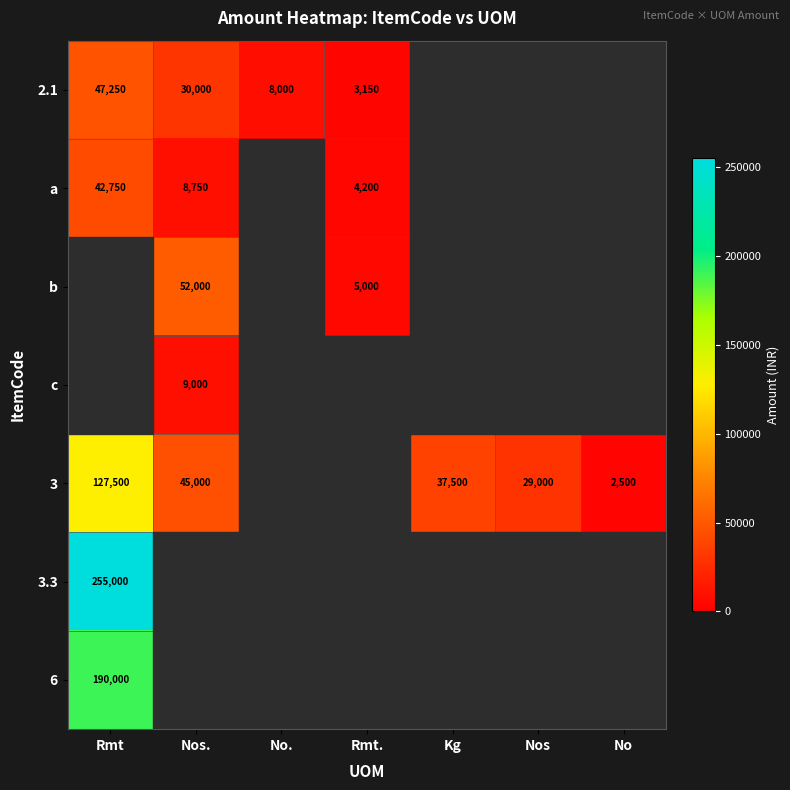

What is the difference between the 3 values at Nos. and Nos?

16000